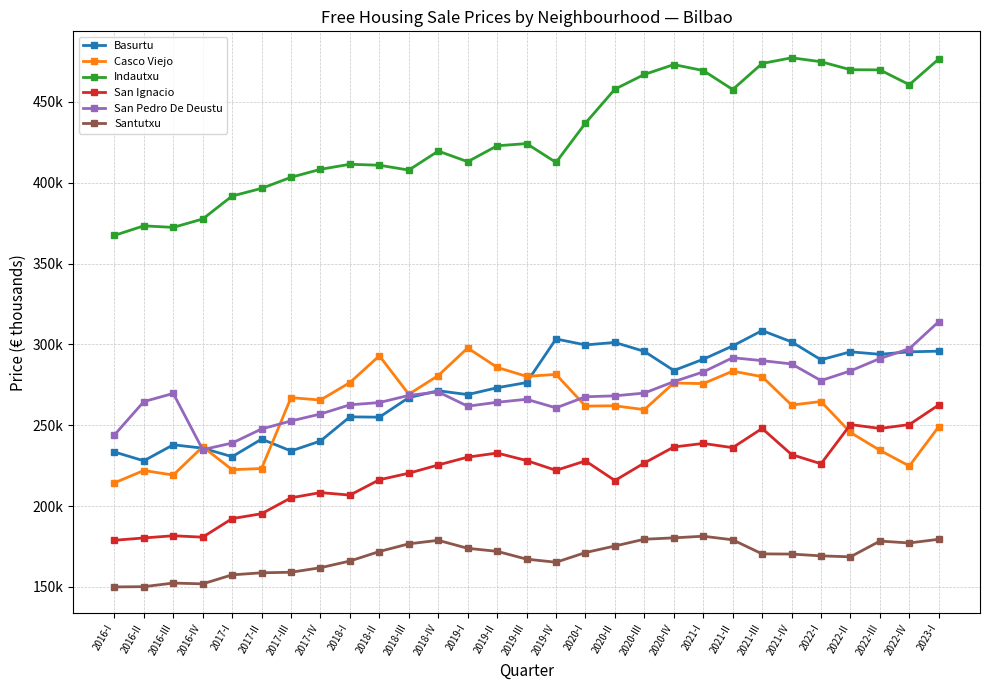

What is the label of the 24th point from the right?

2017-II